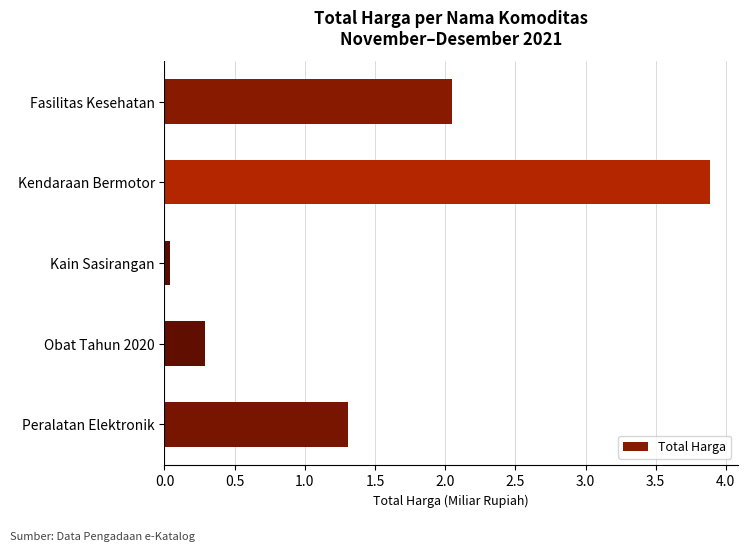

True or false: the data shows 1.3 at Peralatan Elektronik.

True